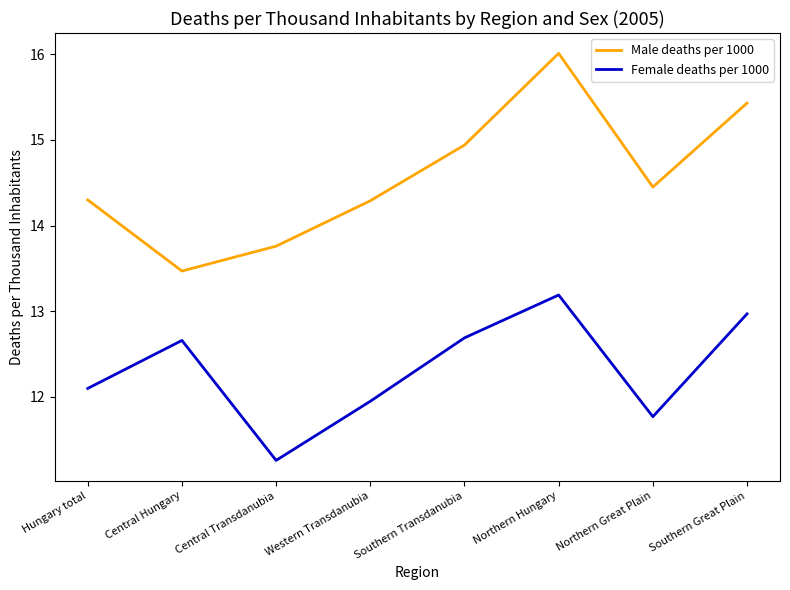

At which category does Male deaths per 1000 reach its first local peak?

Northern Hungary